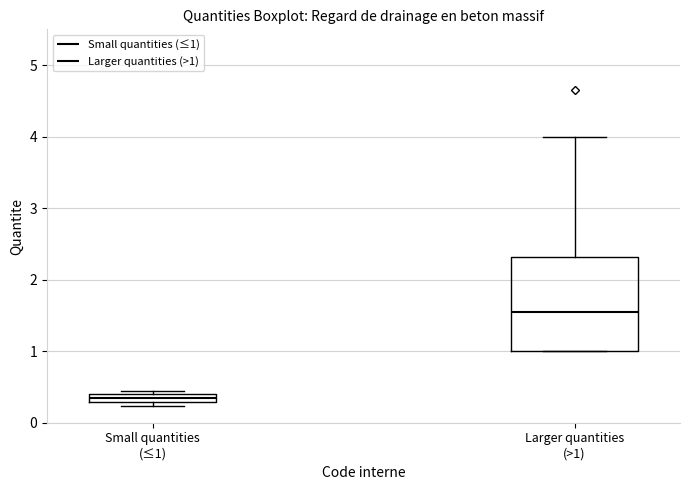

Which box is the tallest, from its lower edge to its upper edge?

Larger quantities (>1)